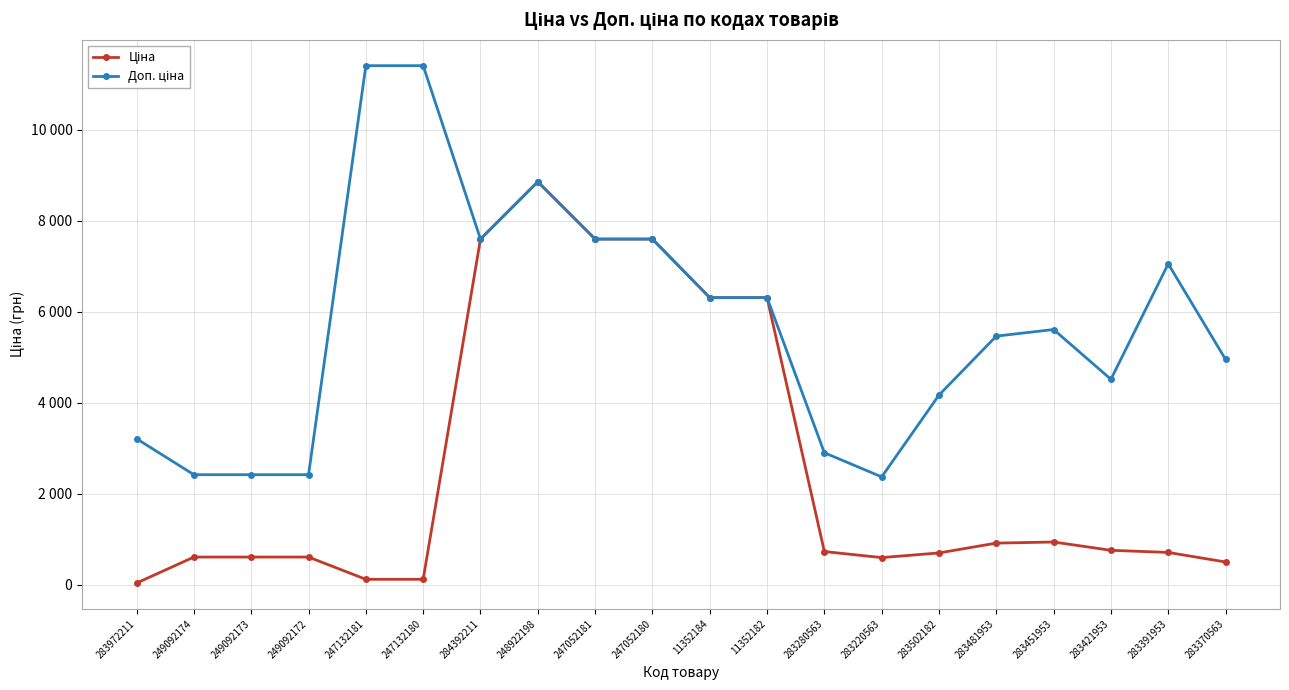

Which category has the highest value in the Доп. ціна series?

247132181